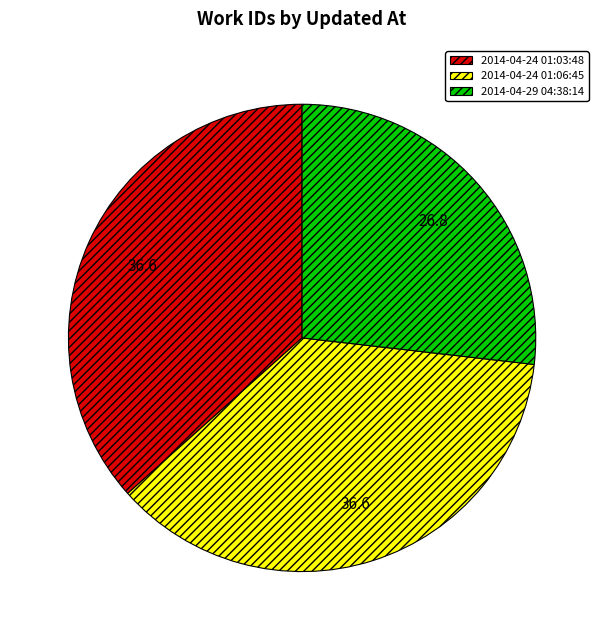

Approximately how many times larger is the value at 2014-04-24 01:06:45 compared to 2014-04-24 01:03:48?

1.0